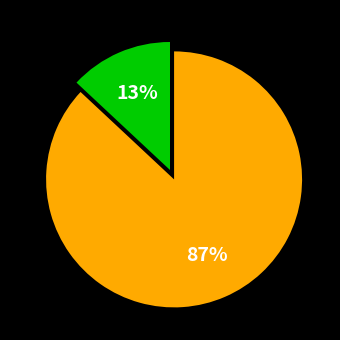

Is there a majority slice in this chart?

Yes